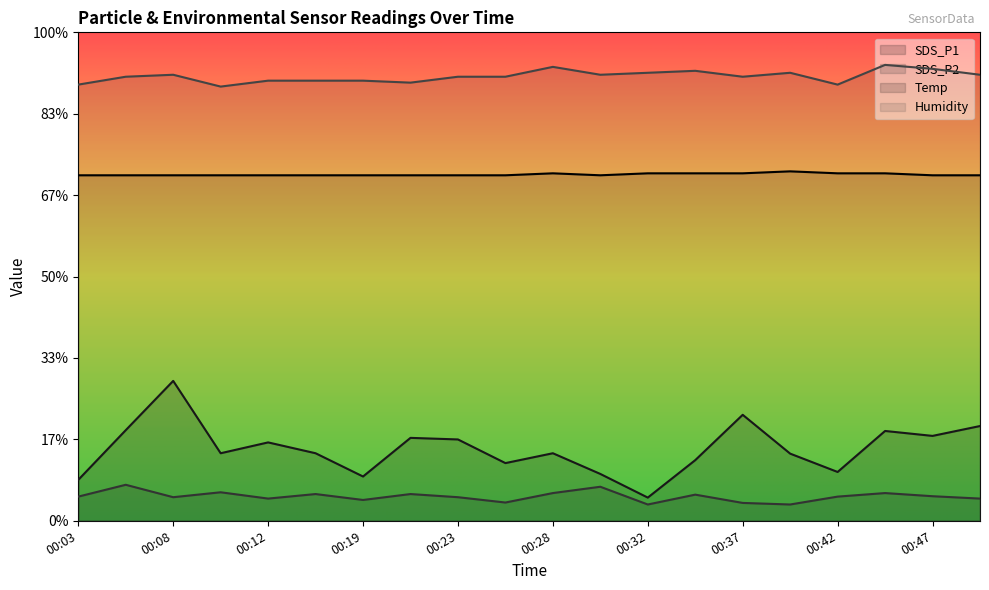

What is the difference between the Temp values at 00:23 and 00:45?

0.1